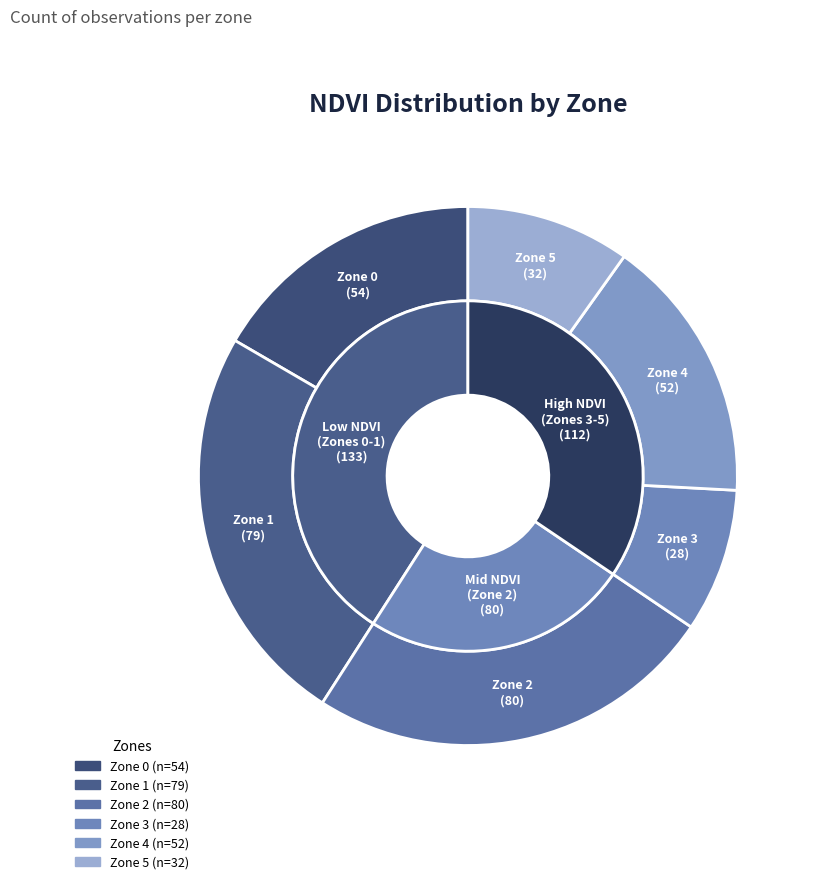

Does Zone 0 account for over 50% of the chart?

No